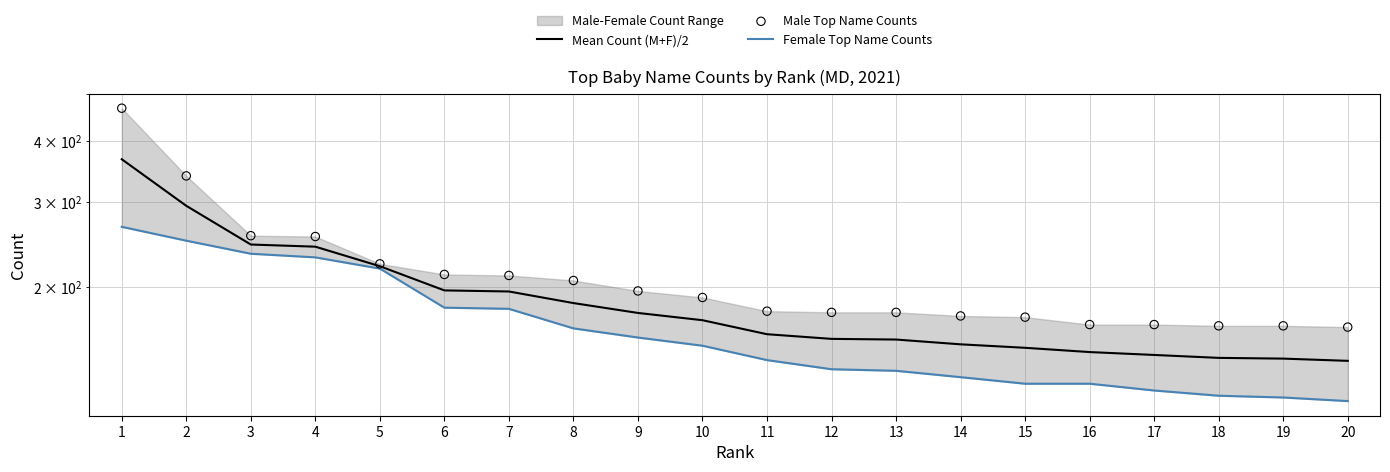

Which series has the largest total across all categories?

Male Top Name Counts